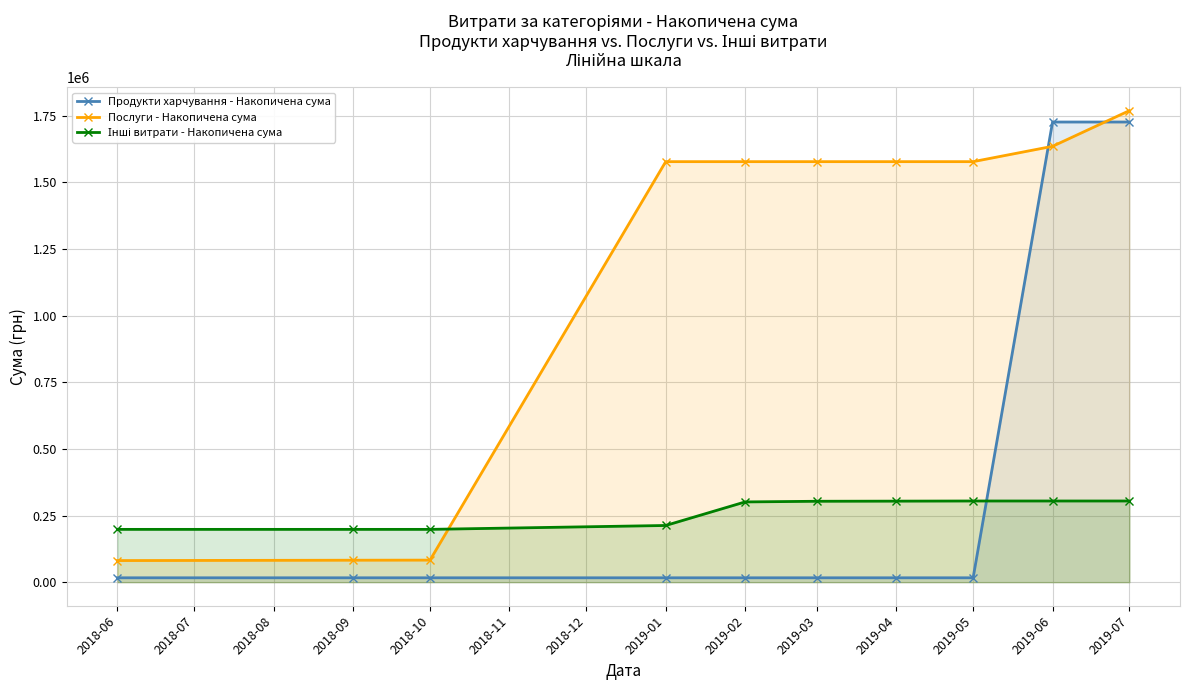

What is the minimum value shown in the chart?

16374.0